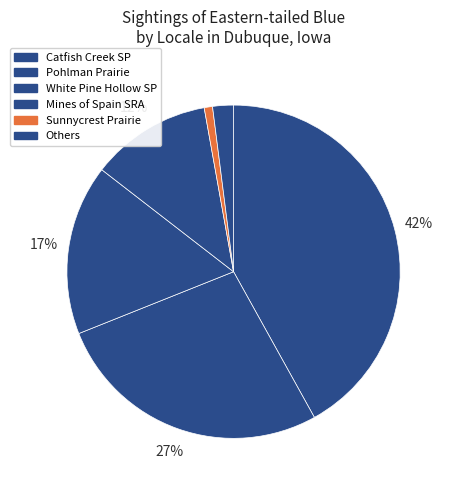

How many segments does this pie chart have?

6